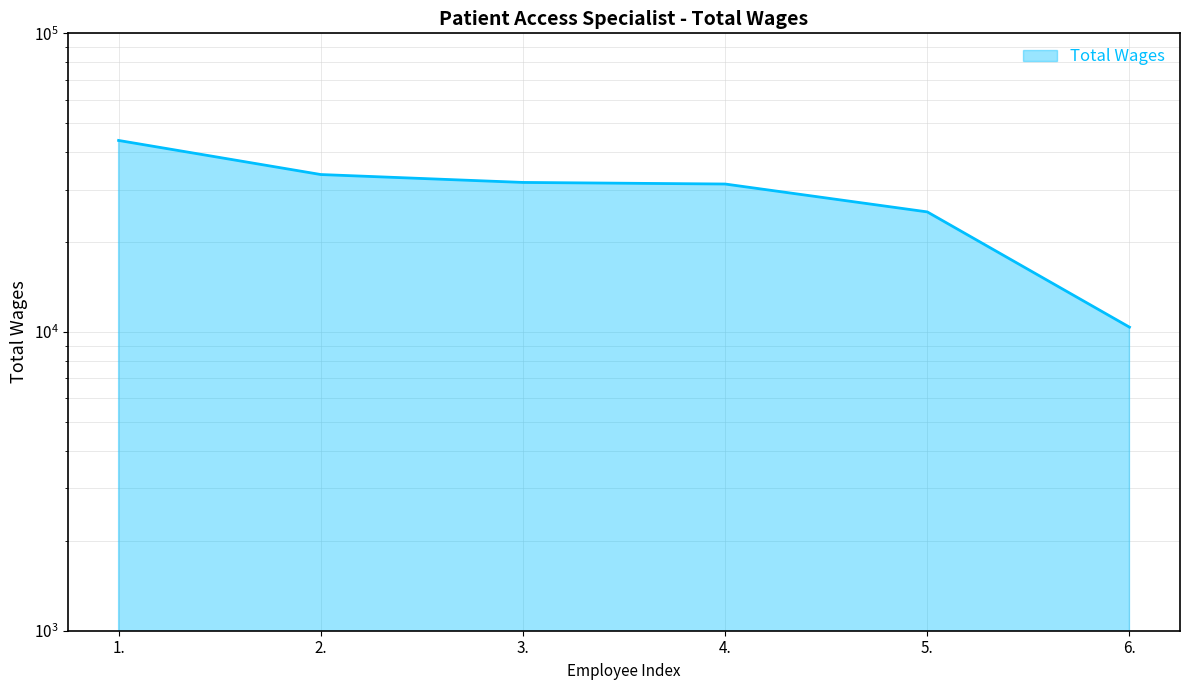

What position from the left is 1.?

1